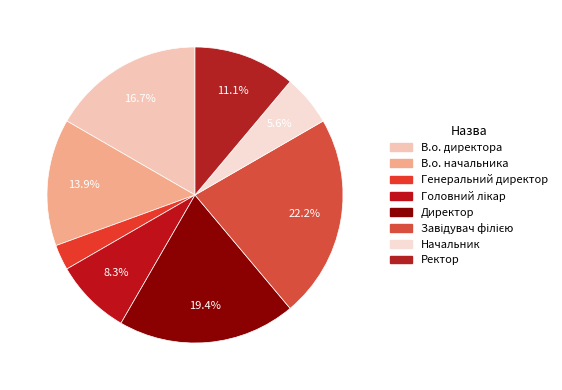

The Завідувач філією slice represents 22% of the pie. True or false?

True